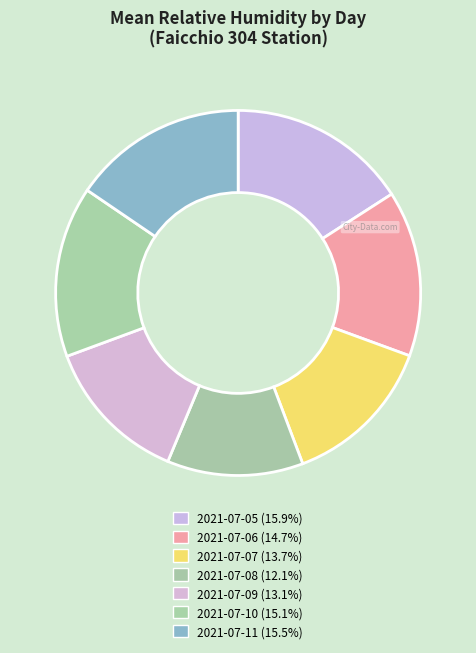

Count the number of slices in the pie.

7